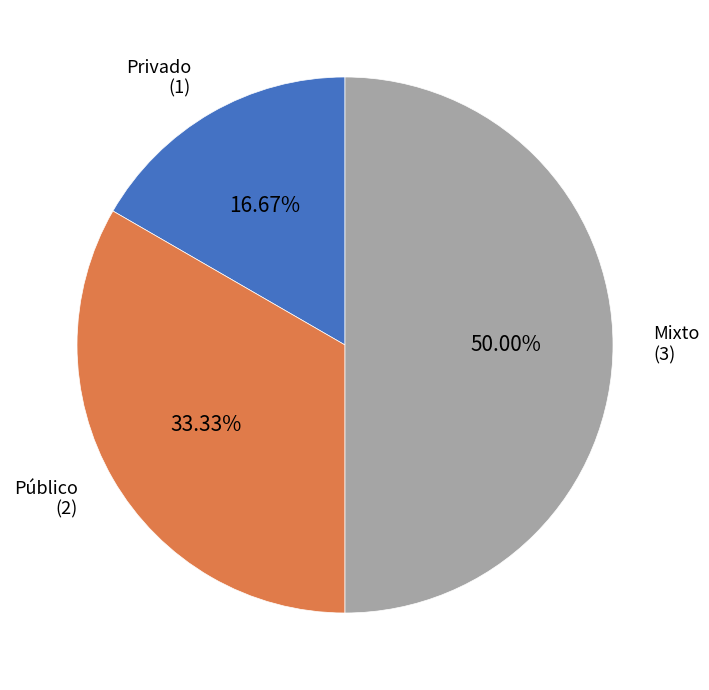

Rank the categories by value from lowest to highest.

Privado, Público, Mixto